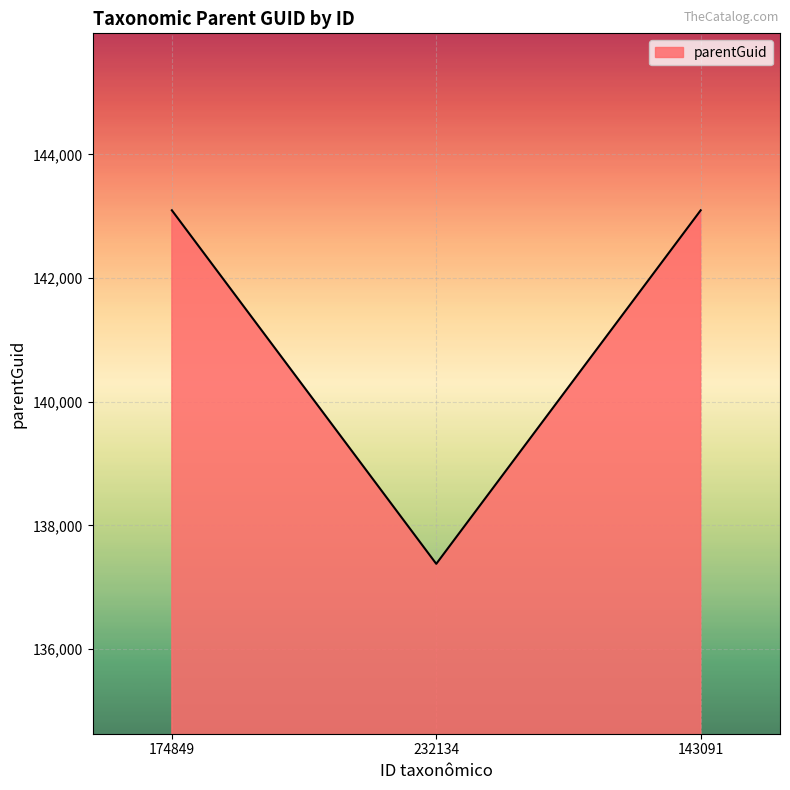

What is the smallest value displayed?

137379